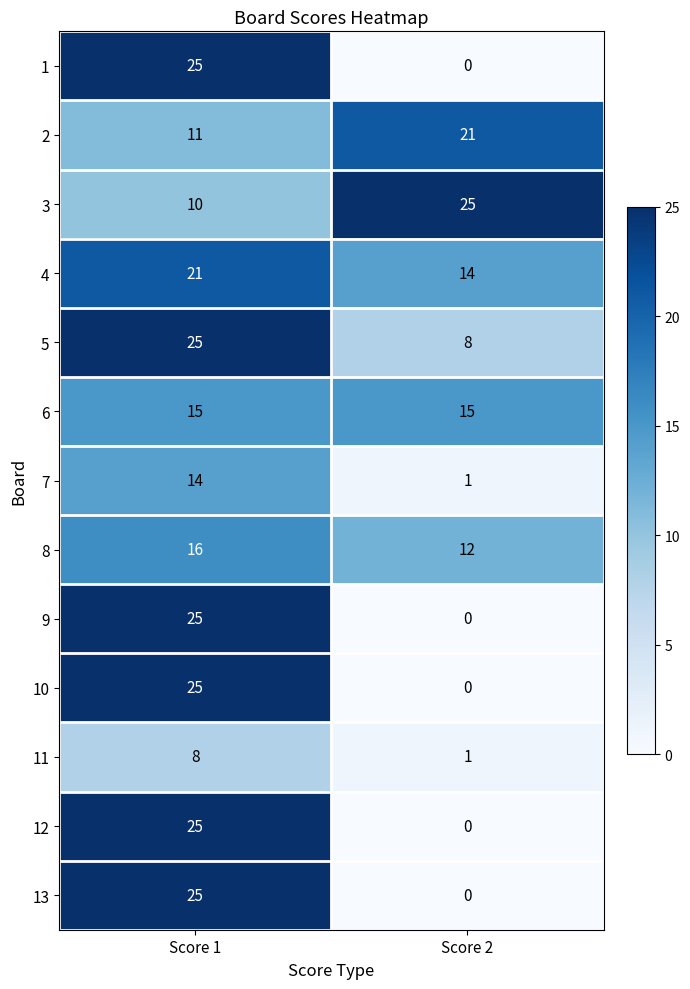

Reading left to right, what are all the values shown in this chart?

1: 25	0
2: 11	21
3: 10	25
4: 21	14
5: 25	8
6: 15	15
7: 14	1
8: 16	12
9: 25	0
10: 25	0
11: 8	1
12: 25	0
13: 25	0